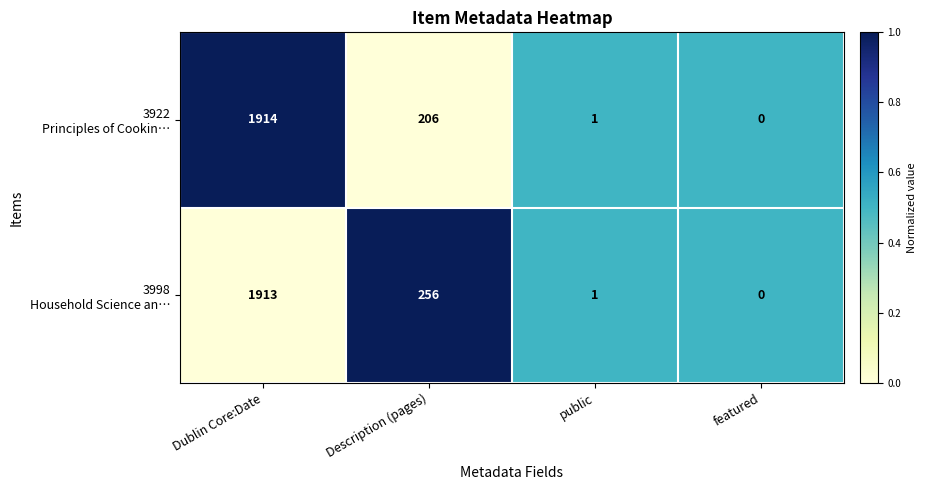

What is the total value across all series at Dublin Core:Date?

3827